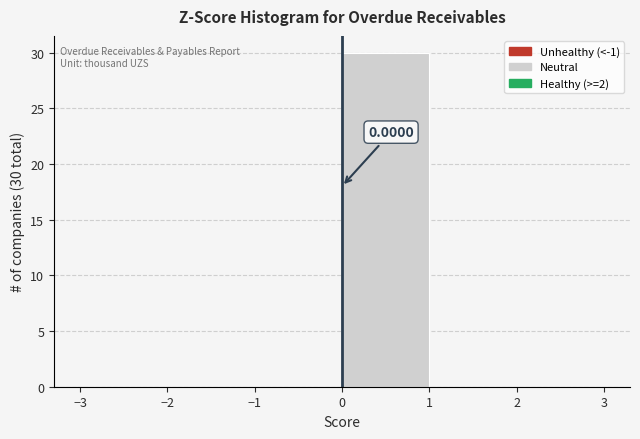

Over which range of the x-axis is the bar tallest?

0 to 1